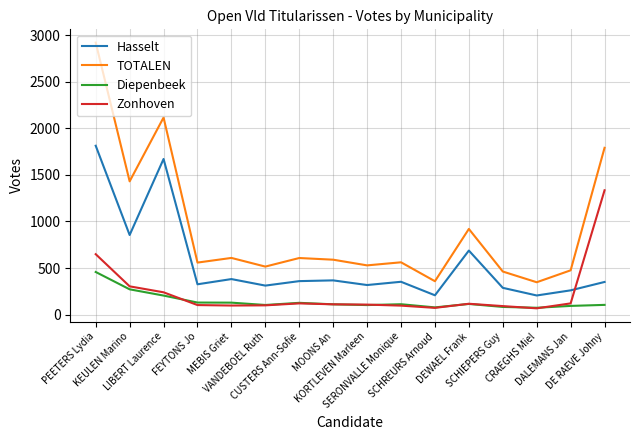

What is the average value of the Zonhoven series?

234